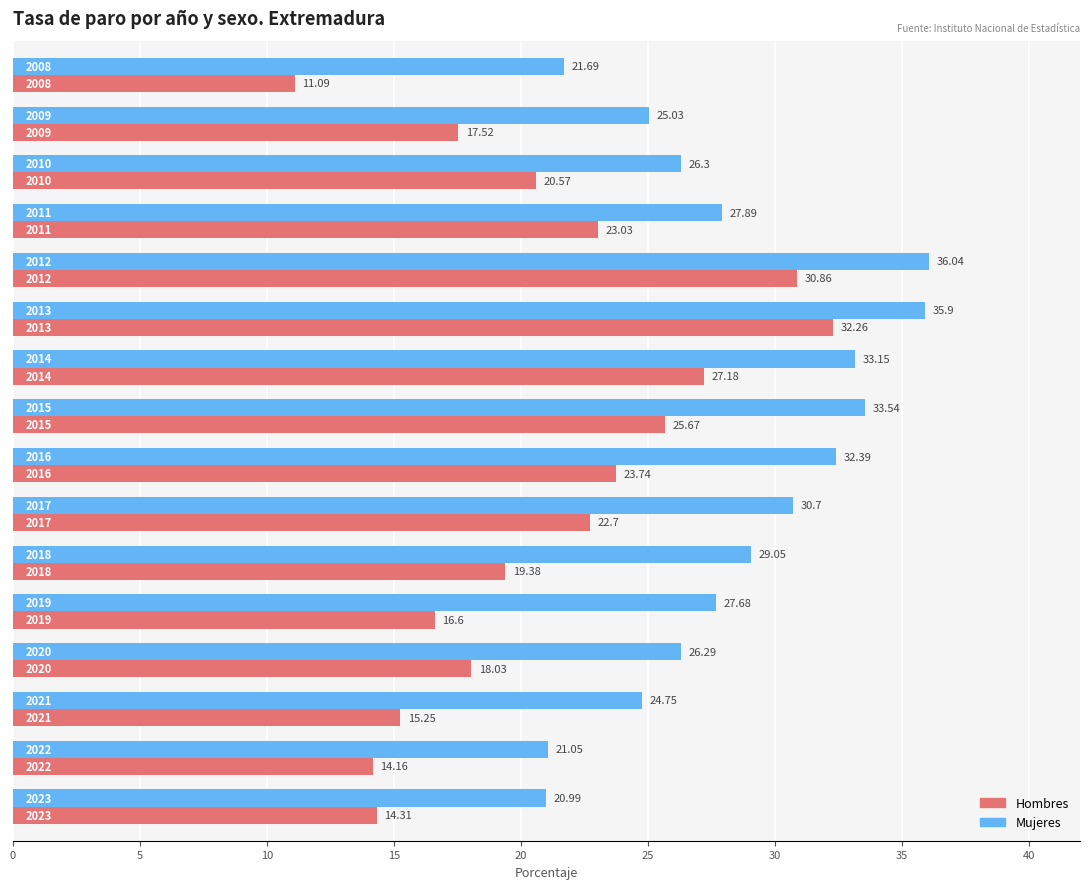

Which series has the widest spread of values?

Hombres